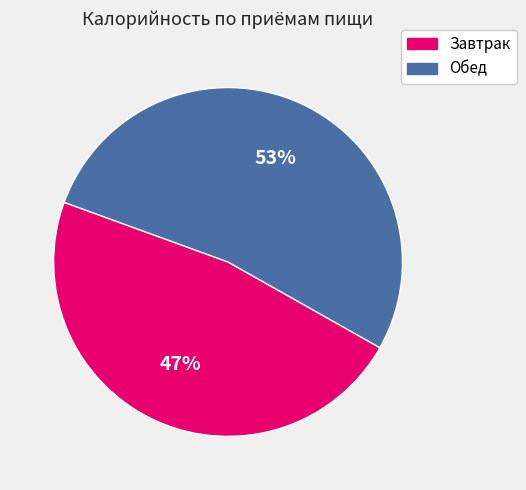

Combined, do Завтрак and Обед account for over 50%?

Yes